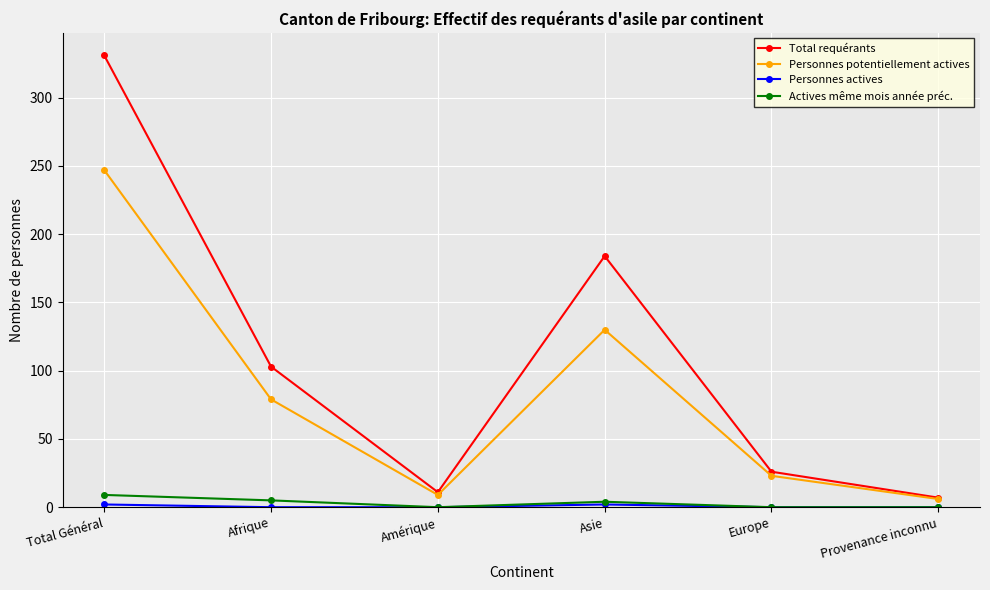

What is the difference between the highest and lowest values at Asie?

182